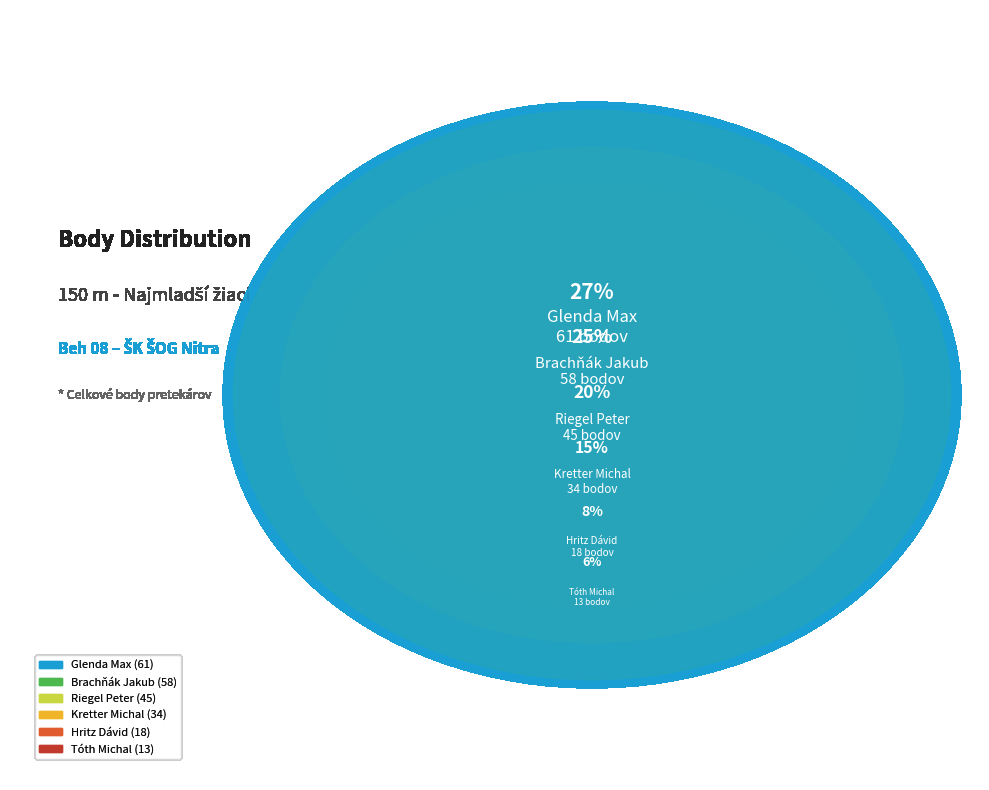

To the nearest percent, what is the difference between the Brachňák Jakub and Kretter Michal slice percentages?

10%